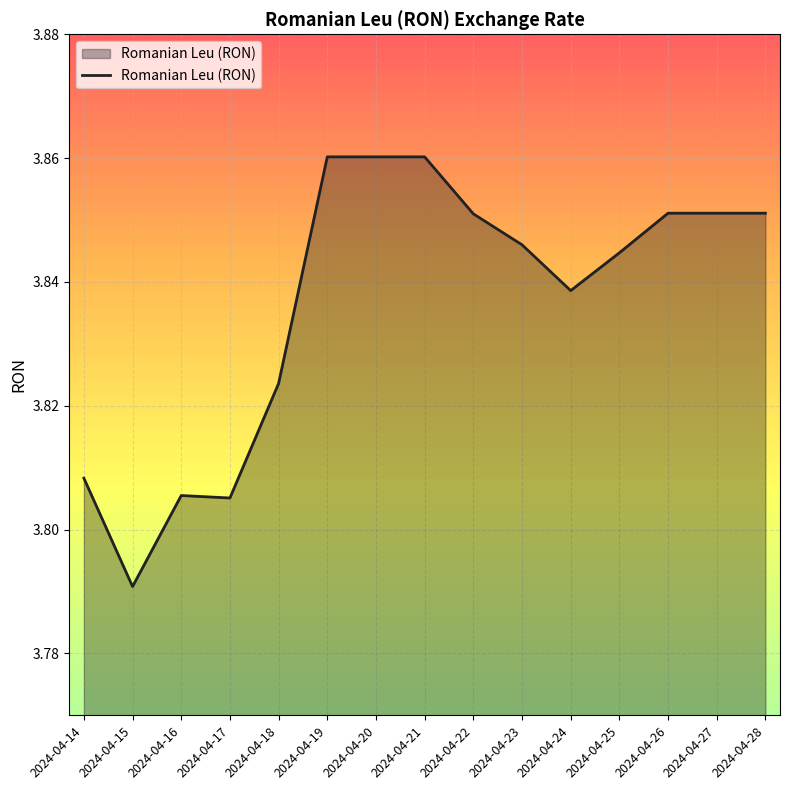

True or false: the data shows 5.5 at 2024-04-24.

False